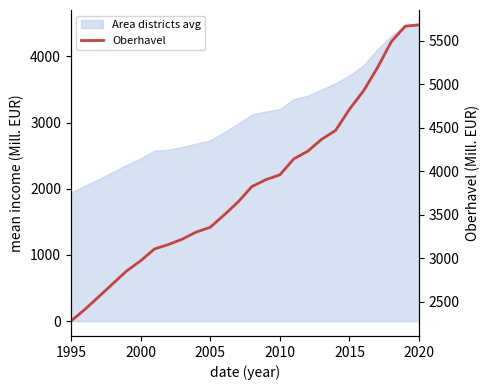

What is the sum of all values?

99620.2